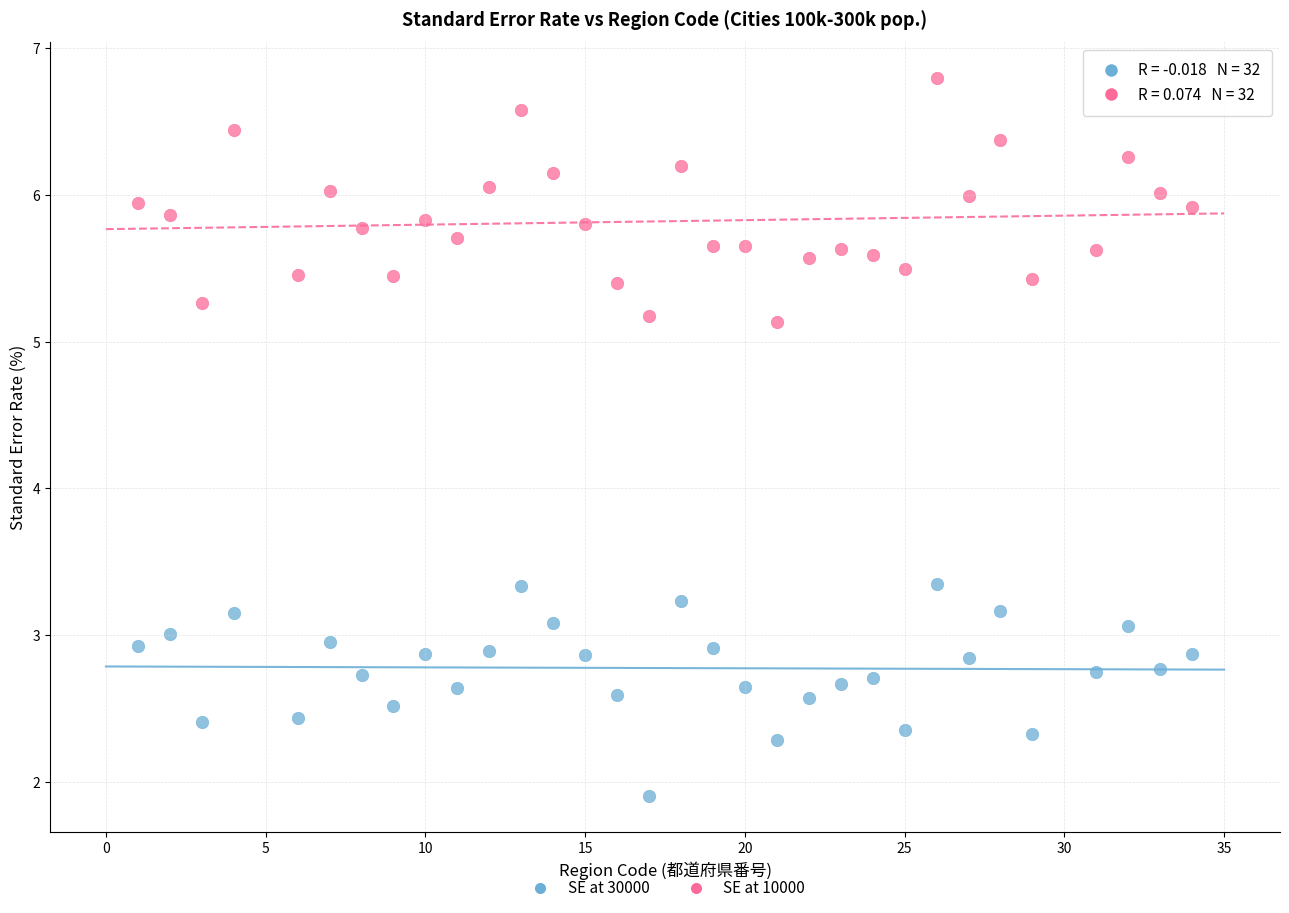

Across all data points, what is the range of X values (max minus min)?

33.0